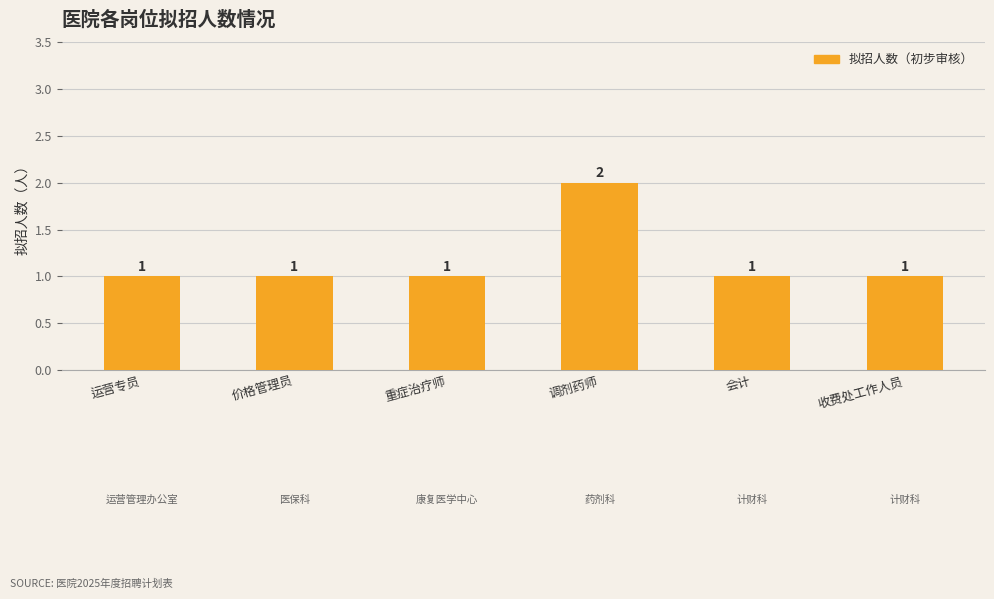

What is the difference between the values at 会计 and 调剂药师?

1